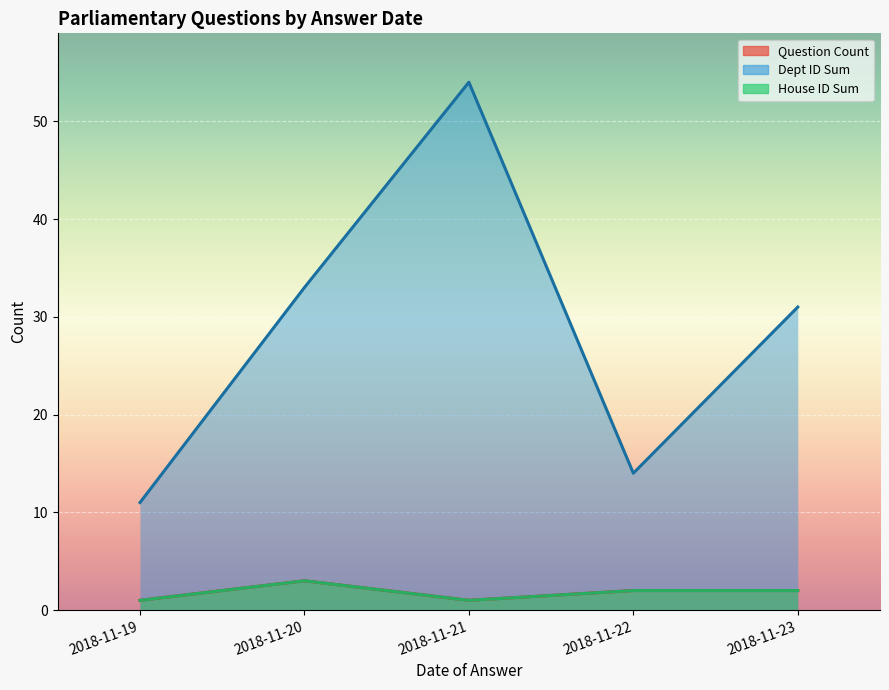

At which category does the chart reach its minimum across all series?

2018-11-20